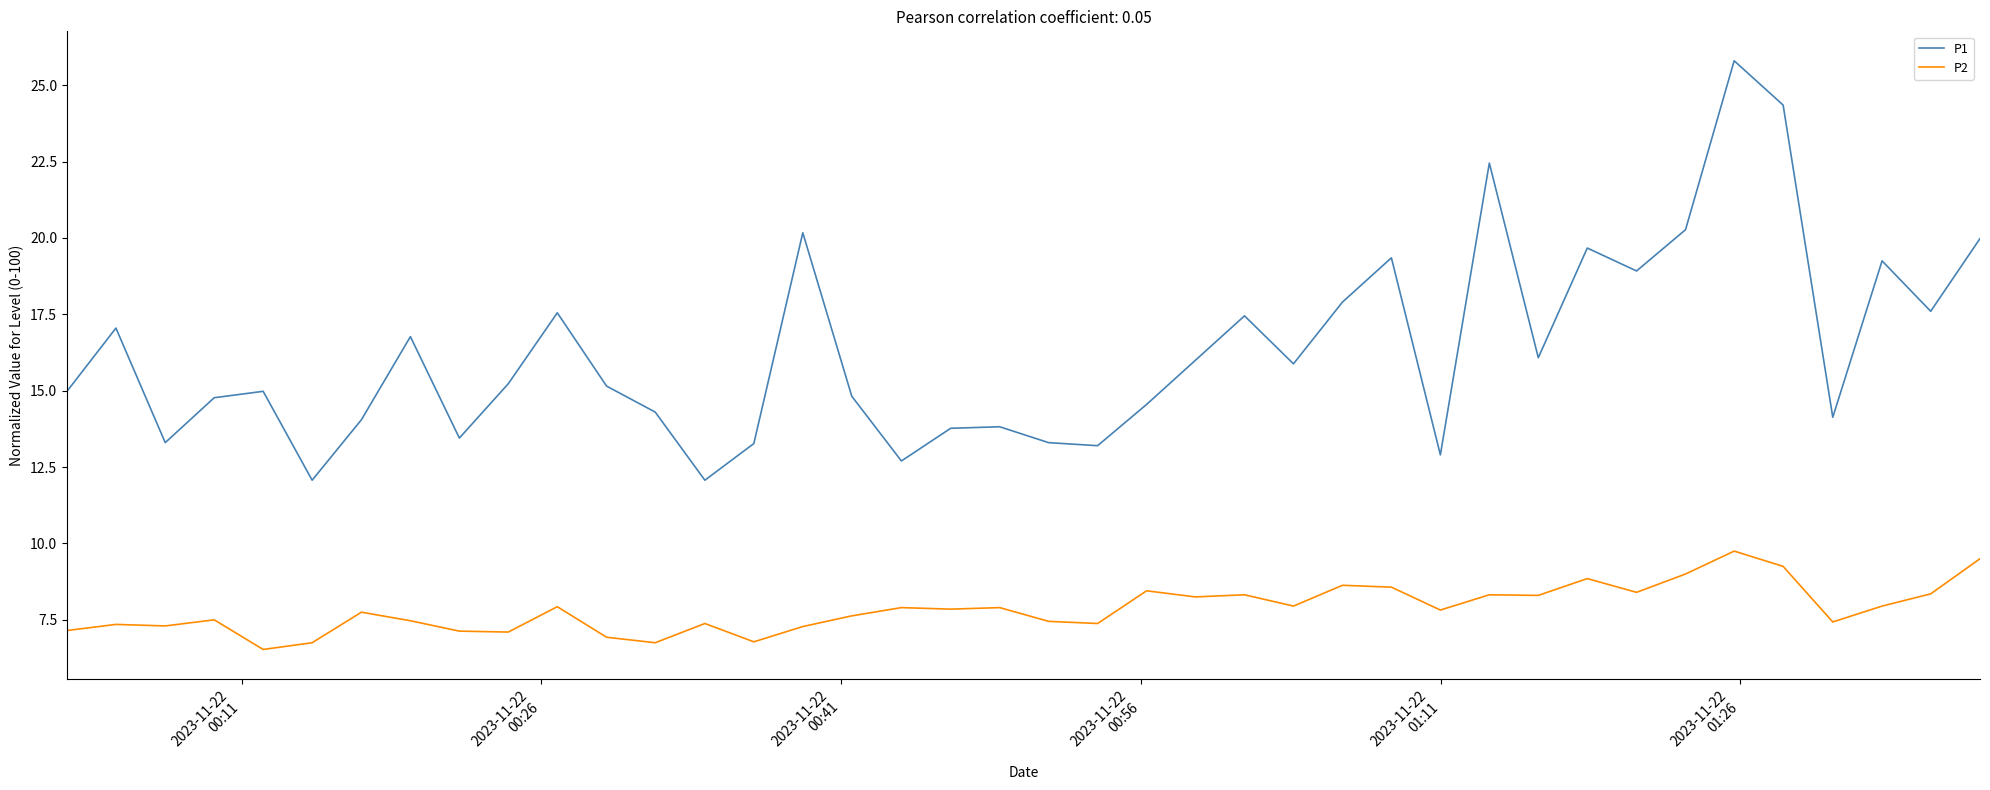

Which series has the largest total across all categories?

P1